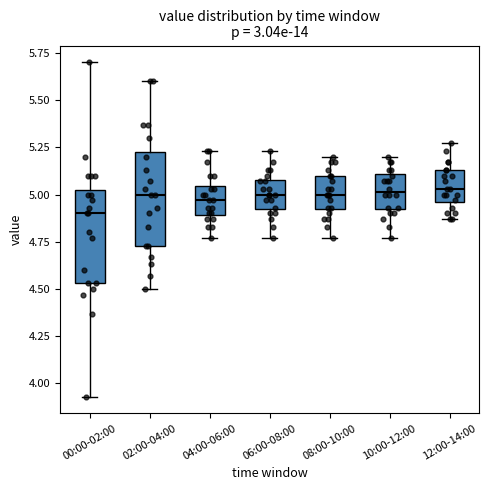

Reading left to right, read every box against the y-axis: the position of its median line, the range the box covers, and the ends of its whiskers. The values are not printed on the chart, so give them approximately, as read against the axis.

00:00-02:00: median 4.90, box 4.55 to 5.05, whiskers 3.95 to 5.70
02:00-04:00: median 5.00, box 4.75 to 5.25, whiskers 4.50 to 5.60
04:00-06:00: median 4.95, box 4.90 to 5.05, whiskers 4.75 to 5.25
06:00-08:00: median 5.00, box 4.90 to 5.10, whiskers 4.75 to 5.25
08:00-10:00: median 5.00, box 4.90 to 5.10, whiskers 4.75 to 5.20
10:00-12:00: median 5.00, box 4.90 to 5.10, whiskers 4.75 to 5.20
12:00-14:00: median 5.05, box 4.95 to 5.15, whiskers 4.85 to 5.25